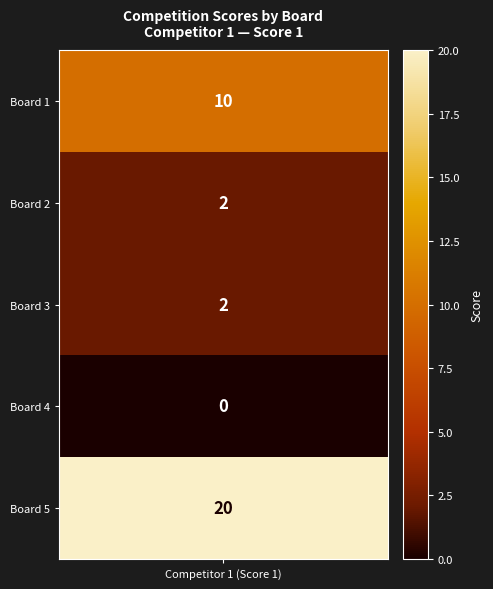

True or false: the data shows 2 at 2.

True